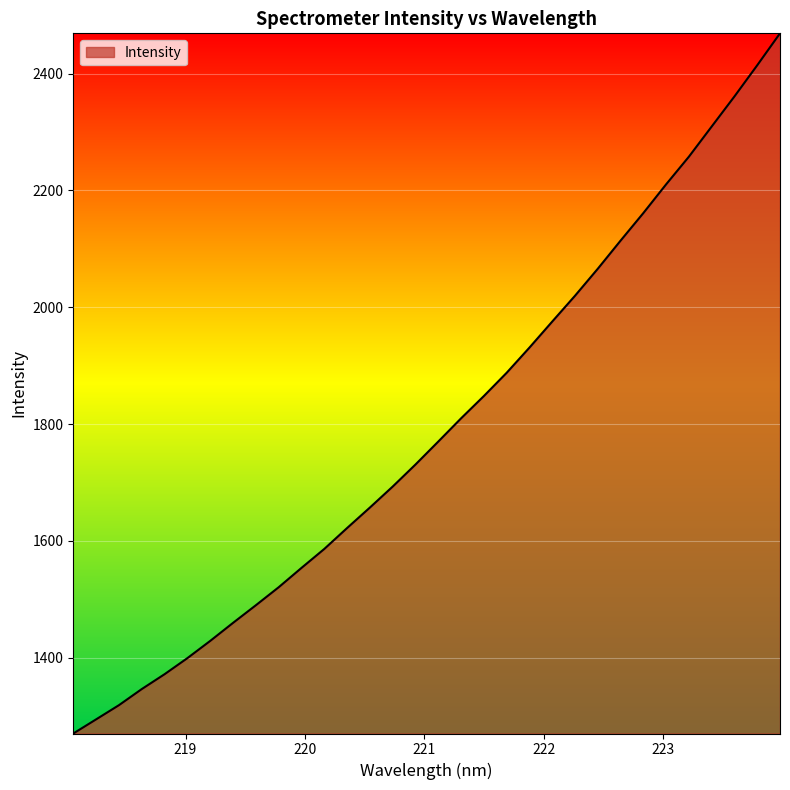

How many categories are shown in the chart?

32